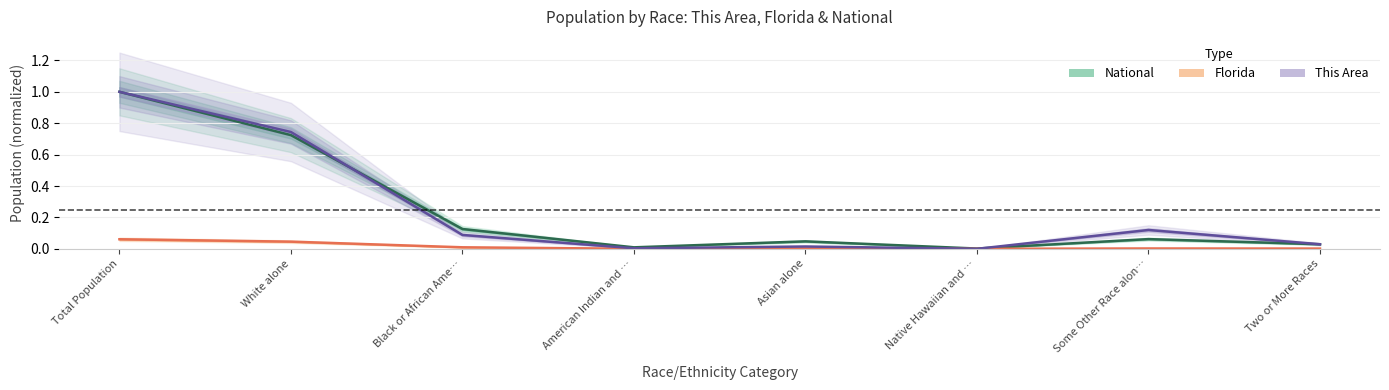

True or false: Florida and National cross at least once.

False